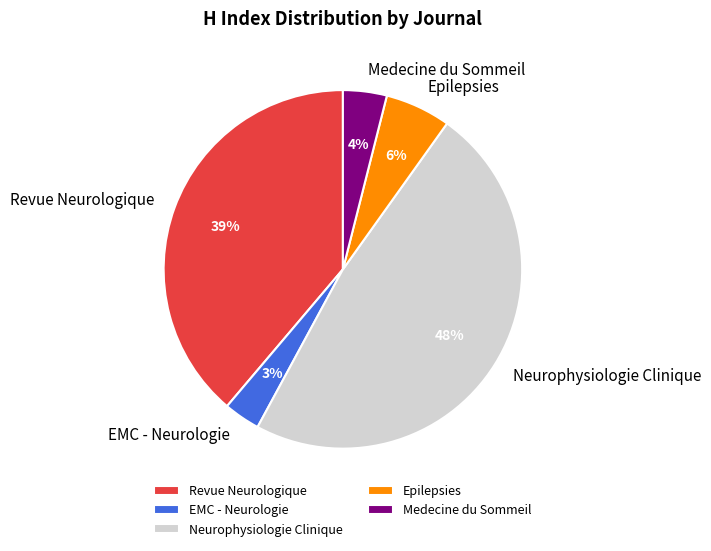

Count the number of slices in the pie.

5